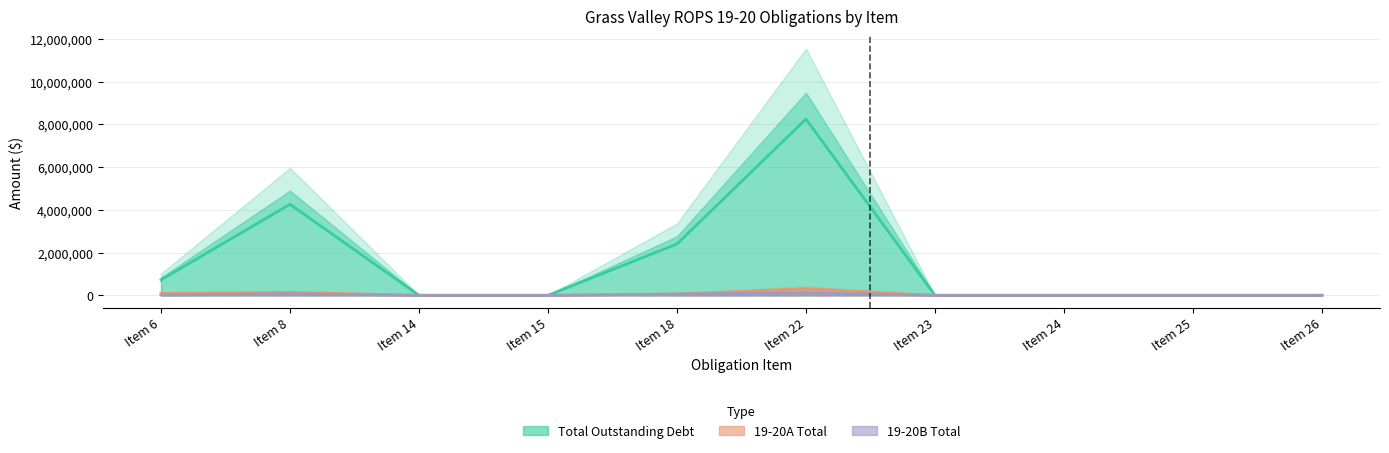

True or false: 19-20B Total has a value of 45451 at Item 26.

False